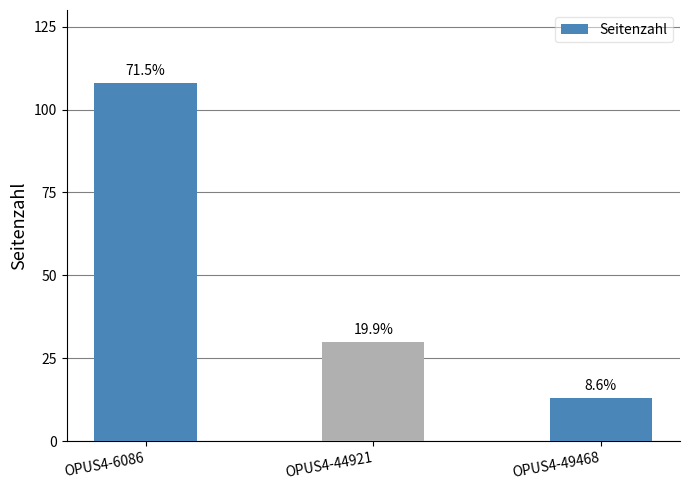

What is the minimum value shown in the chart?

13